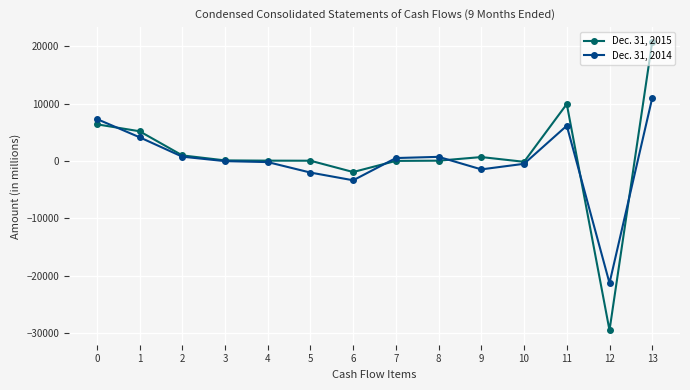

What is the highest value of the Dec. 31, 2014 series?

11019